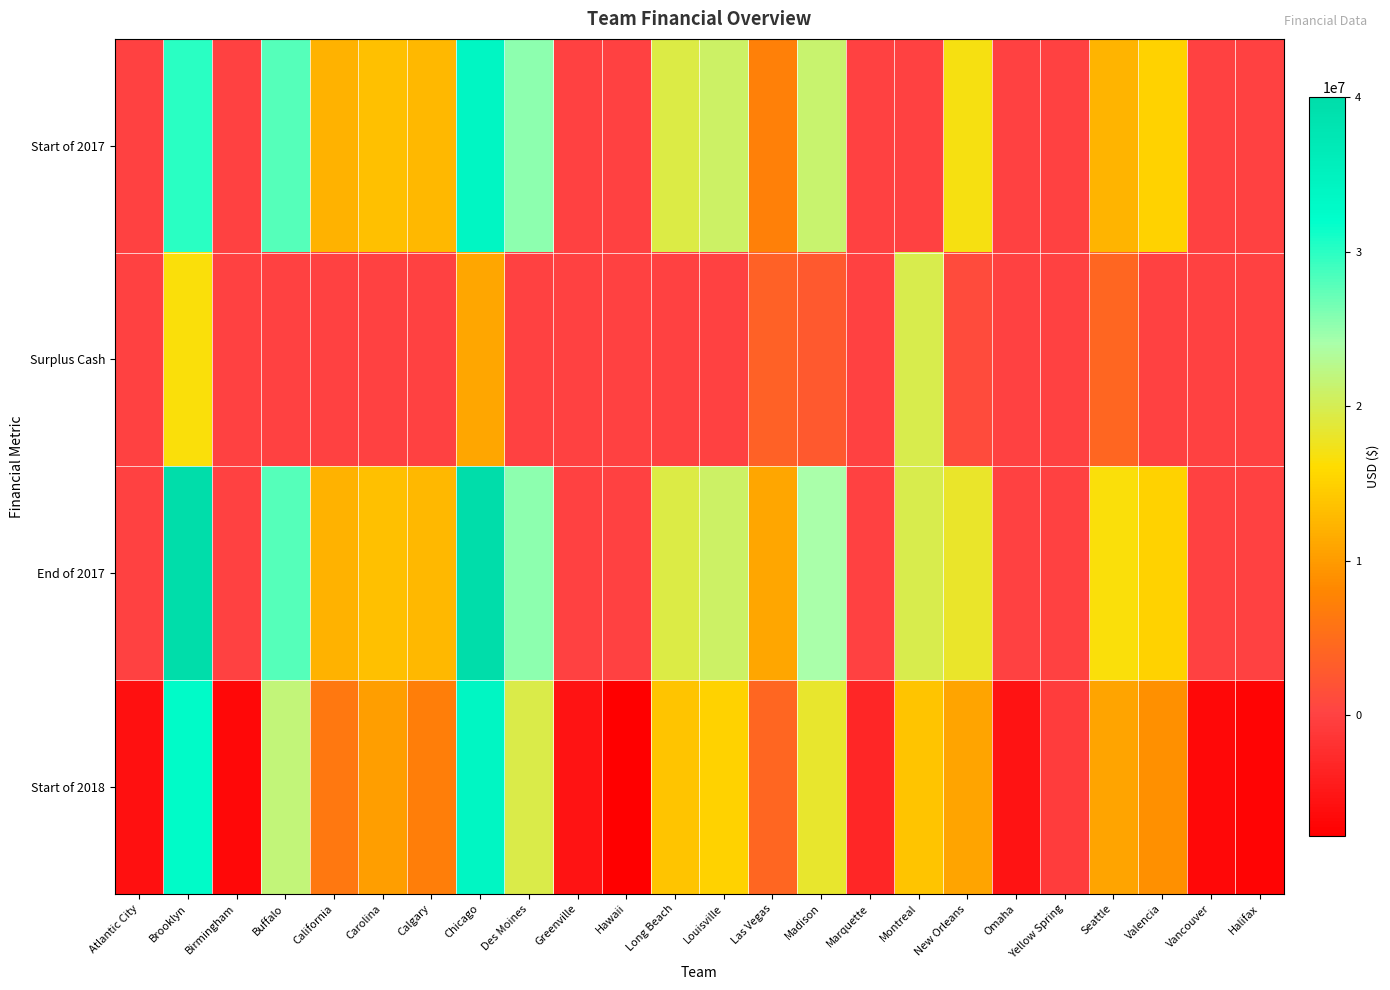

Which series has the largest range (max minus min)?

Start of 2018